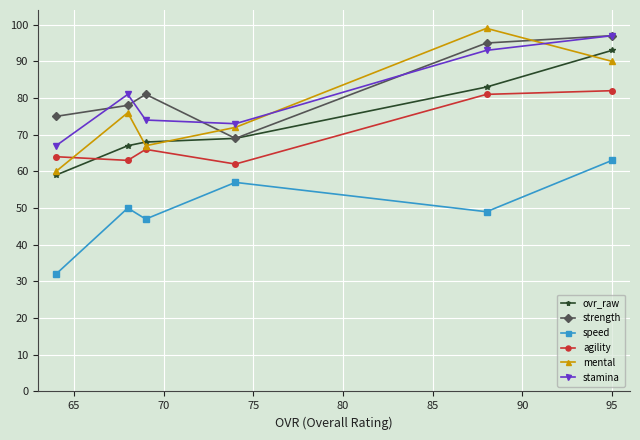

What is the maximum value shown in the chart?

99